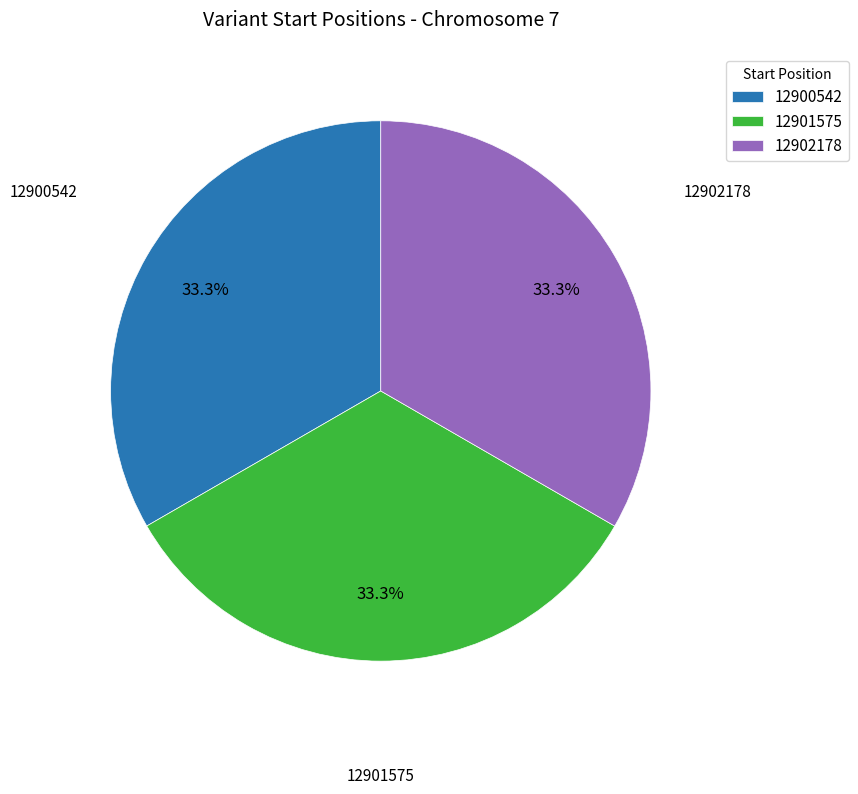

What is the ratio of the value at 12902178 to the value at 12901575?

1.0